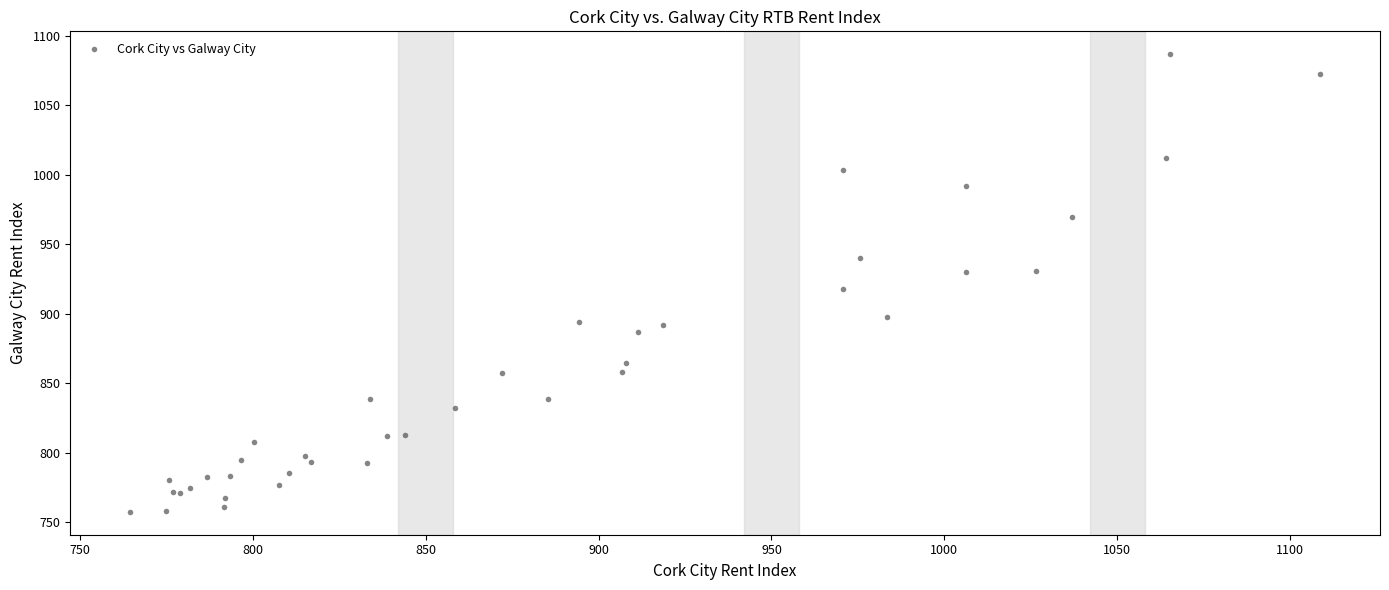

What Y value in the scatter plot is closest to 922?

917.9